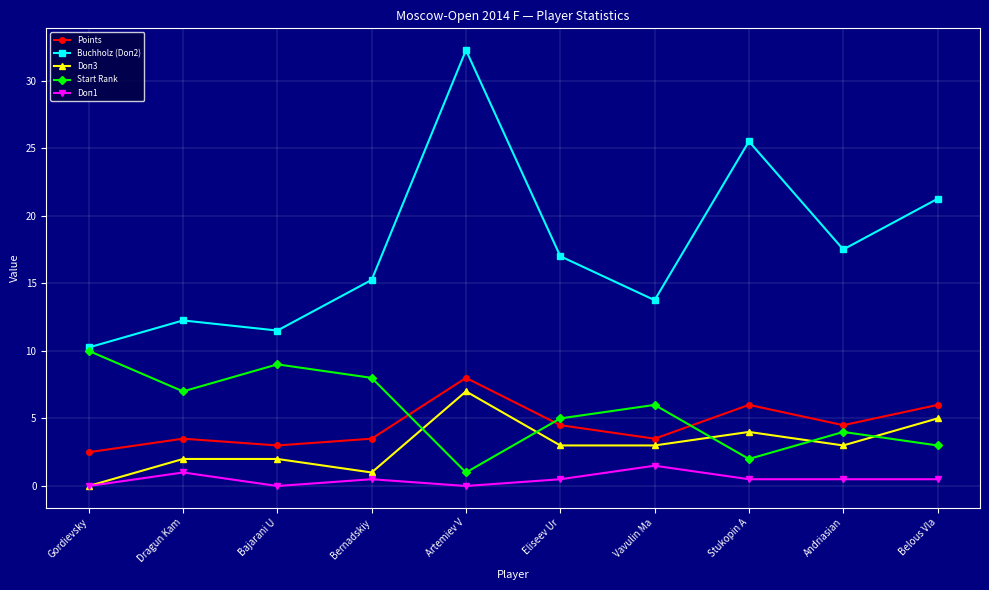

How many values in the Points series are below 4?

5